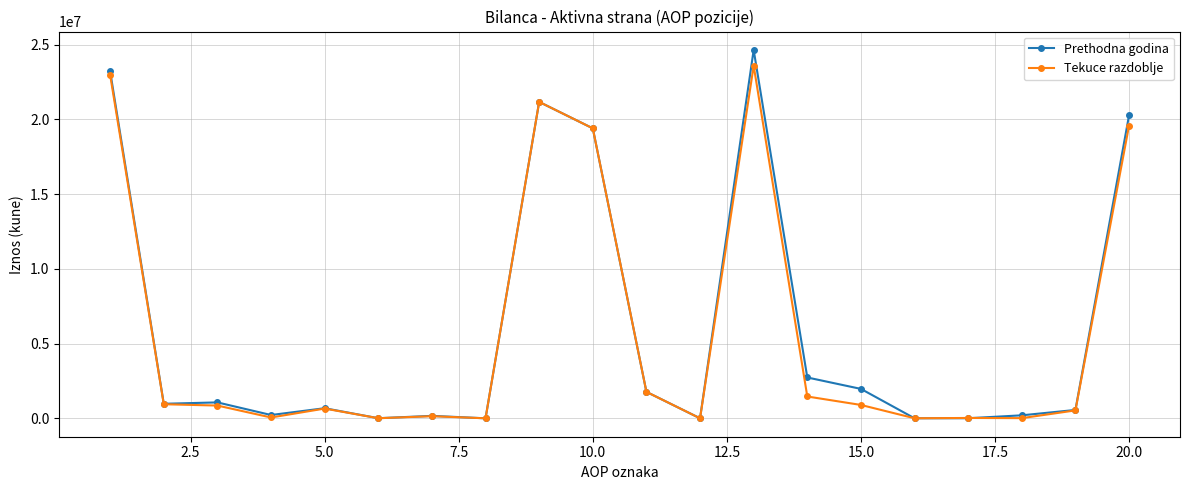

True or false: Tekuce razdoblje has more than 1 interior local peaks.

True